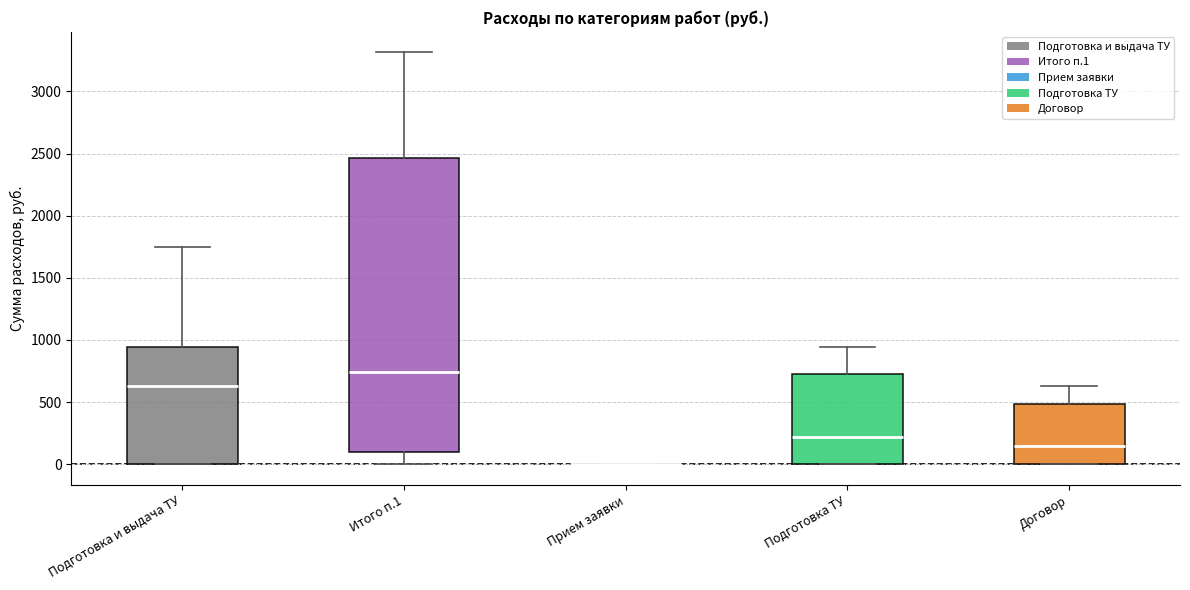

Which box is the tallest, from its lower edge to its upper edge?

Итого п.1